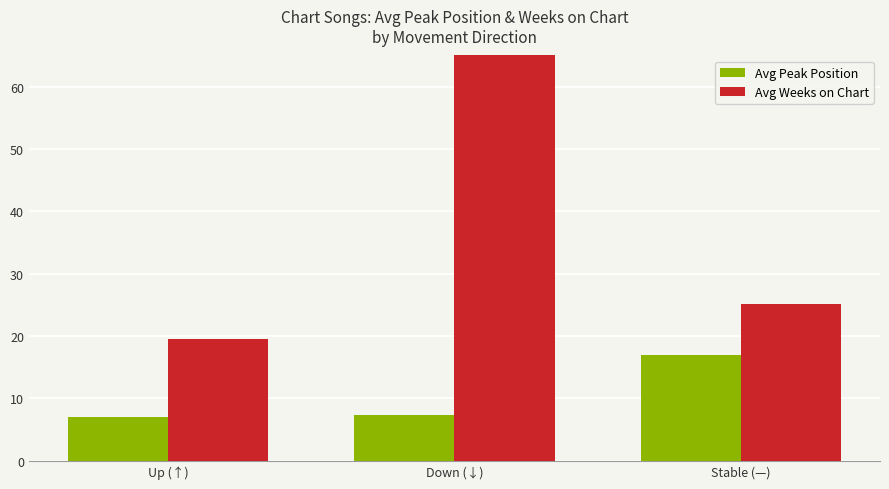

At which label does Avg Weeks on Chart first exceed 25?

Down (↓)